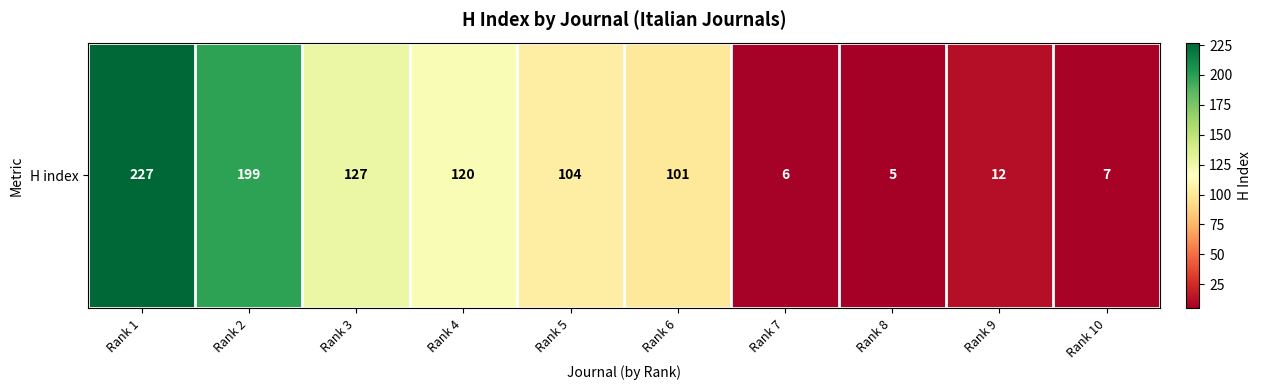

The value at Rank 8 is 5. True or false?

True